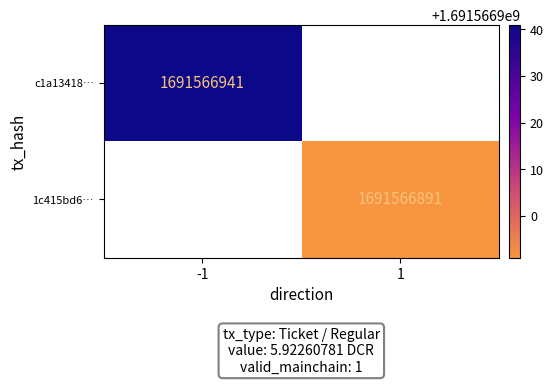

Reading left to right, extract all data points from this chart.

c1a134185ebb5c37565c7d3472c50c9dbec0d04: -1	1691566941
1c415bd6e7e7d6e04c67b7bfef7ccd204ee1d86: 1	1691566891